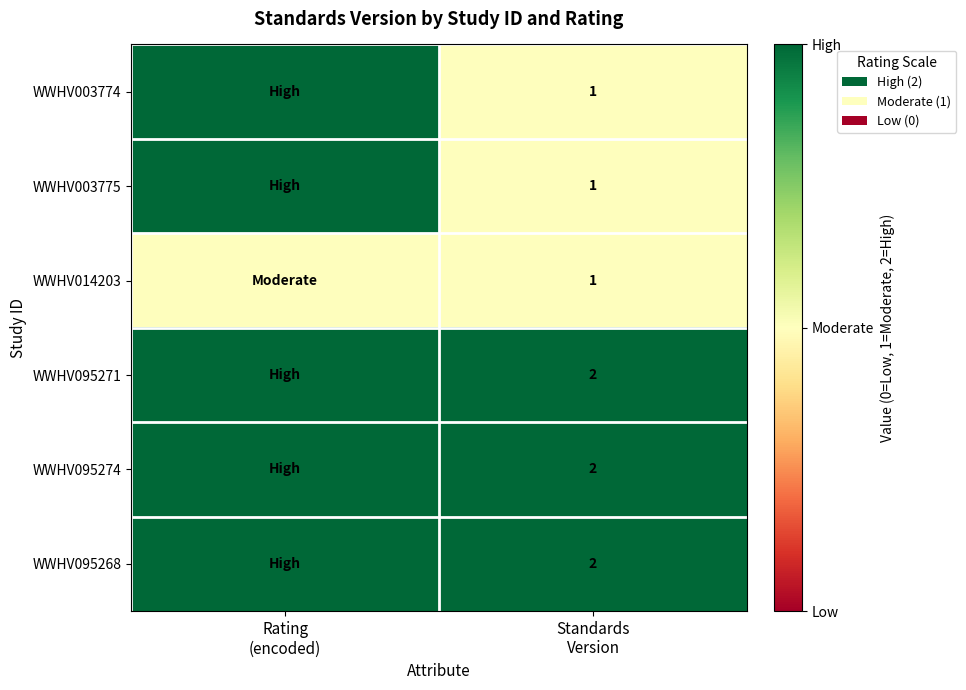

Rank the categories by WWHV003774 value from lowest to highest.

Standards Version, Rating (encoded)